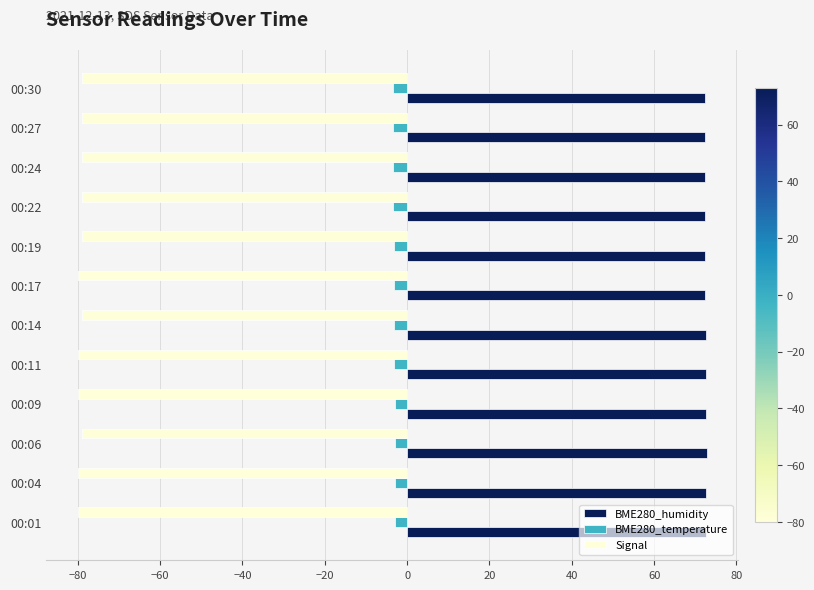

Is the value of BME280_humidity at 00:06 greater than the value of BME280_temperature at 00:04?

Yes